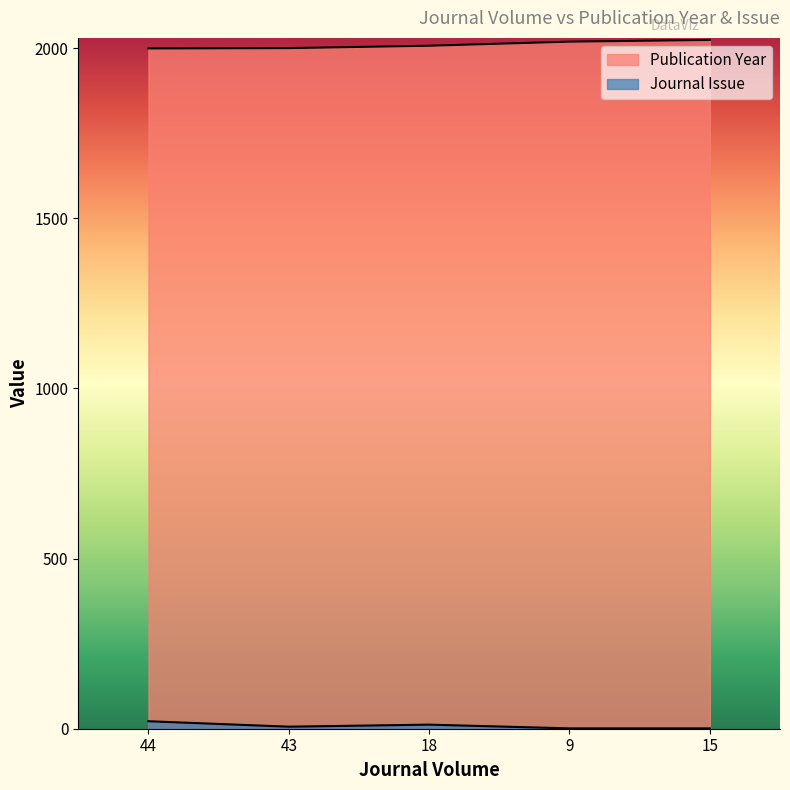

What is the value of the Publication Year point at the 4th from the left?

2019